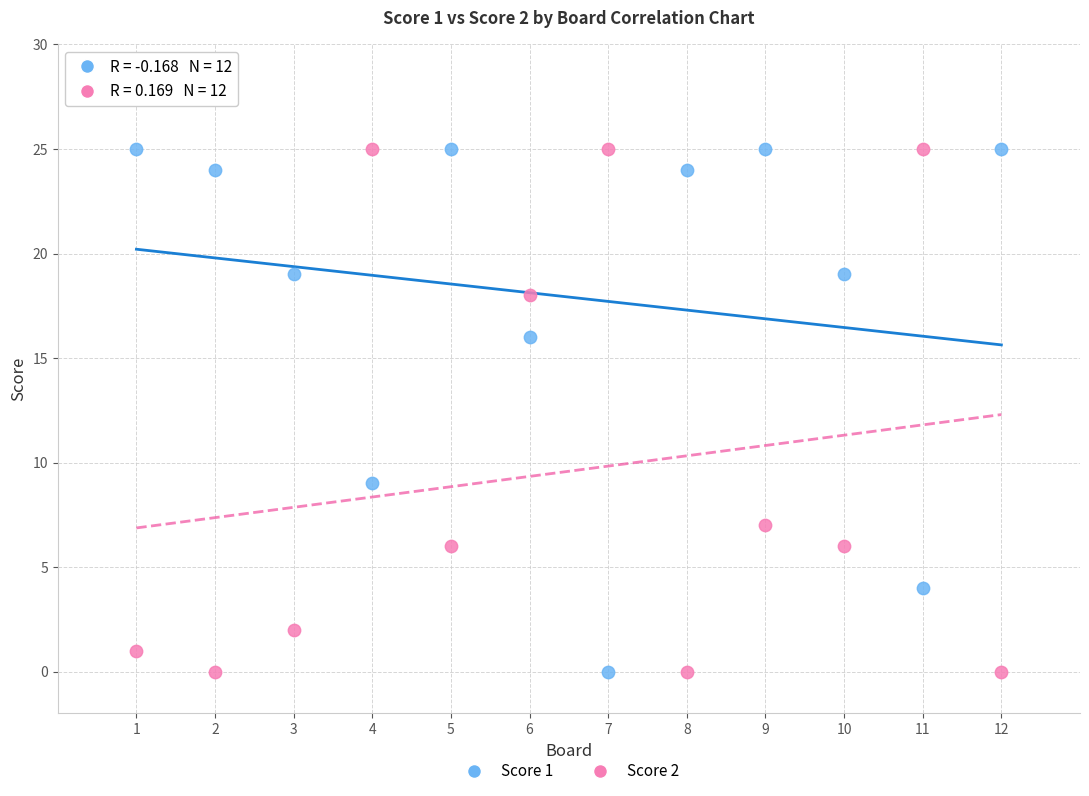

Across all series, what Y value is closest to 12?

9